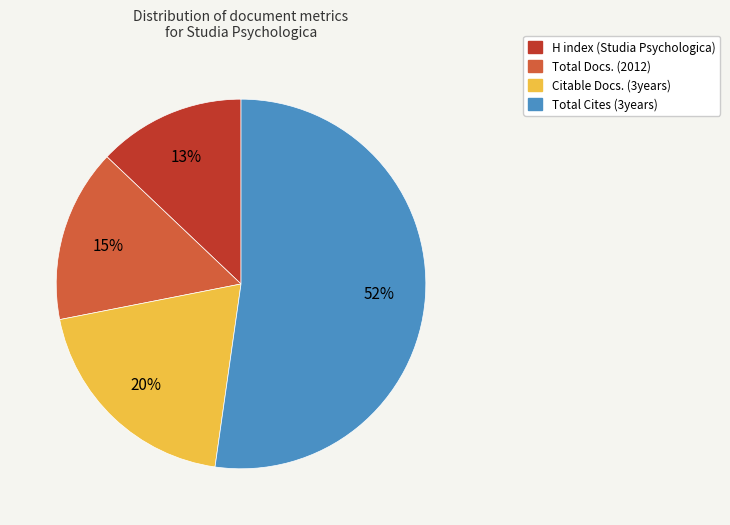

Rank the categories by value from highest to lowest.

Total Cites (3years), Citable Docs. (3years), Total Docs. (2012), H index (Studia Psychologica)